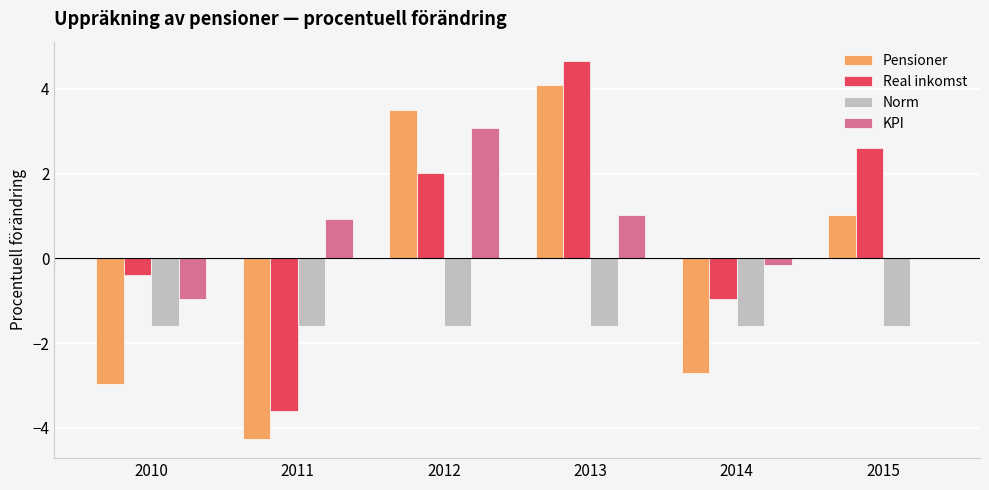

At which label does KPI reach its peak?

2012